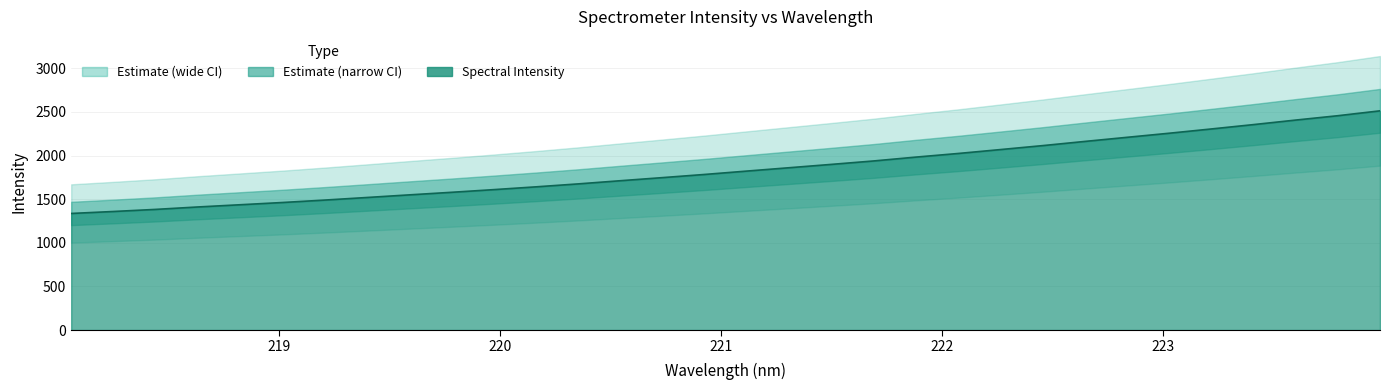

Which has a higher value, 219.0156 or 221.8812?

221.8812